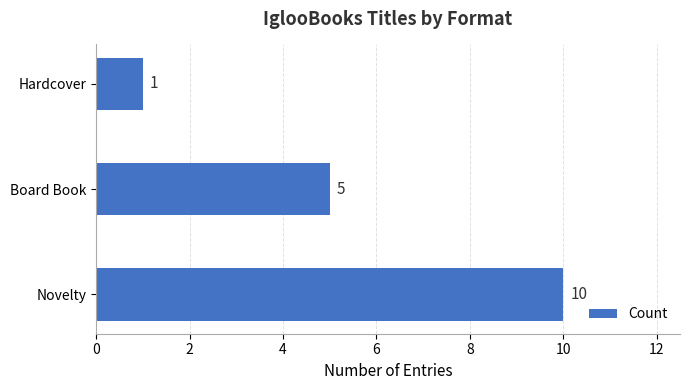

List the labels in order of value, largest first.

Novelty, Board Book, Hardcover